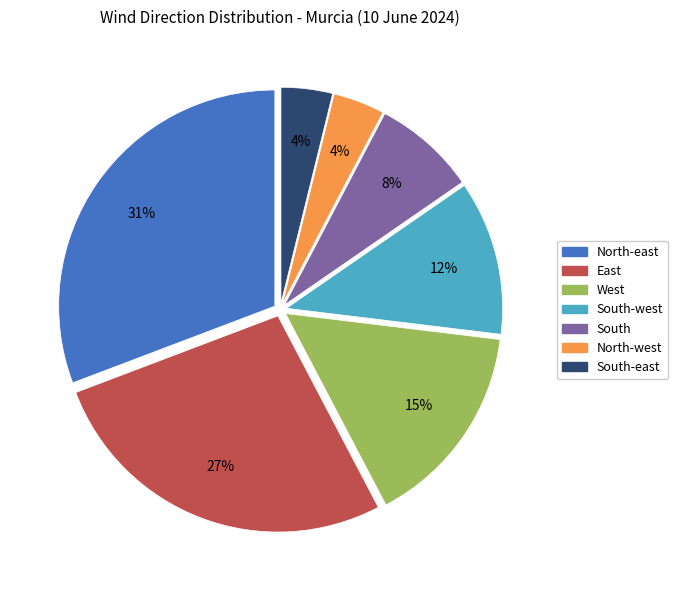

Is there any slice that represents more than half of the pie?

No